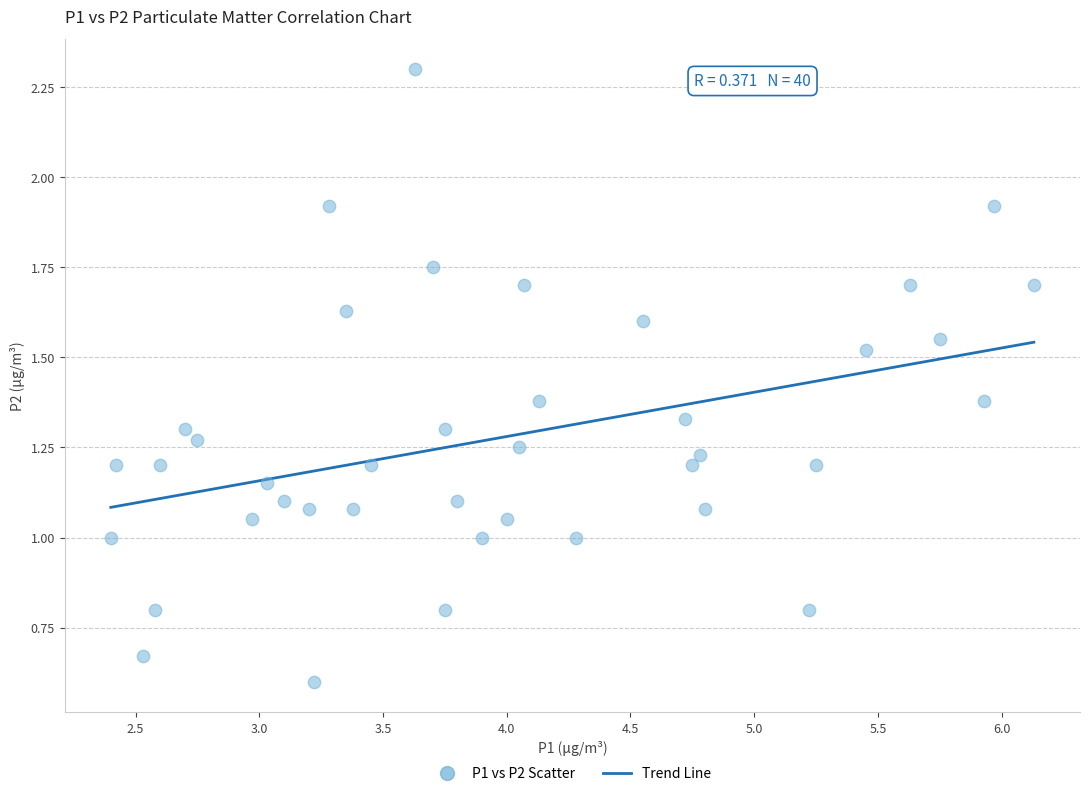

What is the range of X values (max minus min)?

3.7